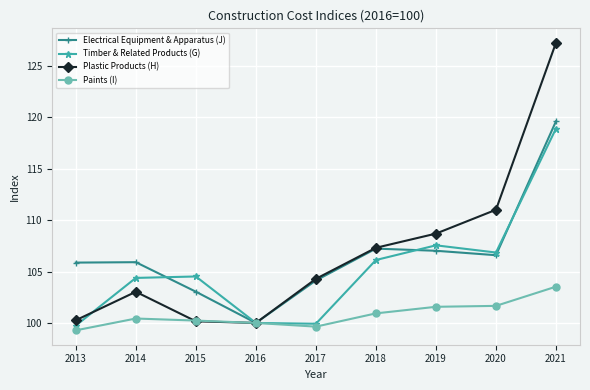

At which label does Timber & Related Products (G) reach its peak?

2021